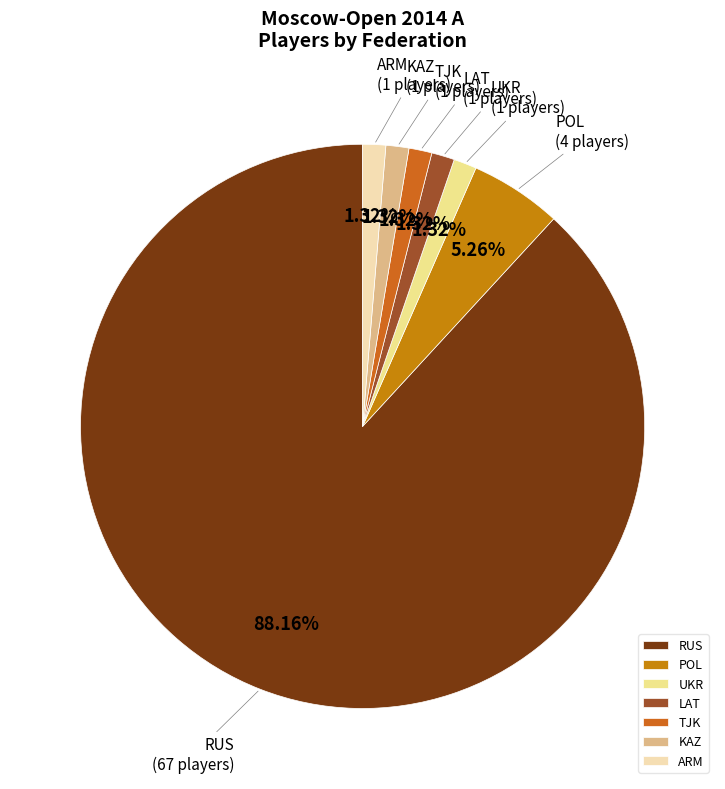

Is there a majority slice in this chart?

Yes